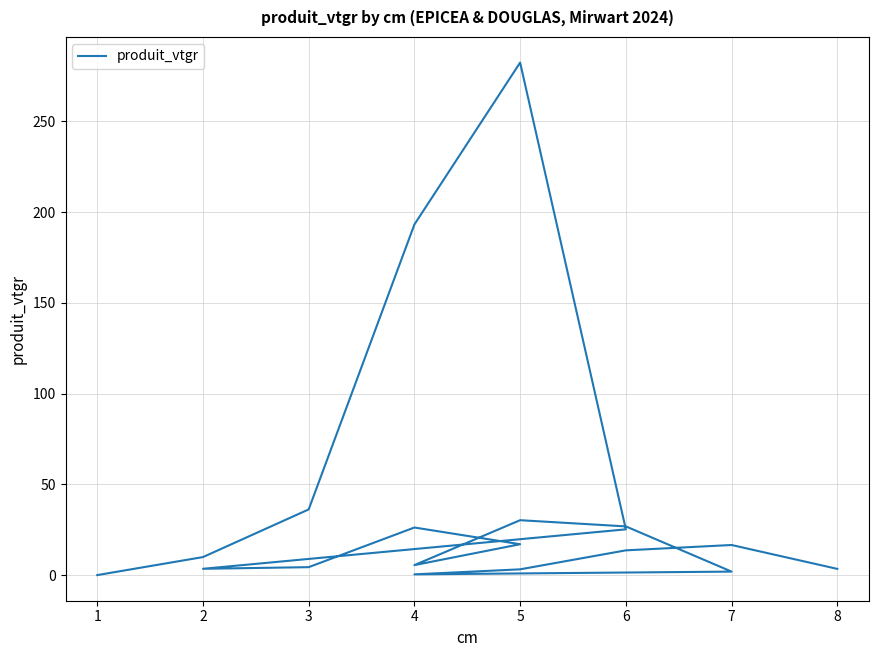

Rank the categories by value from highest to lowest.

5, 4, 3, 5, 6, 4, 6, 5, 7, 6, 2, 4, 3, 2, 8, 5, 7, 4, 1